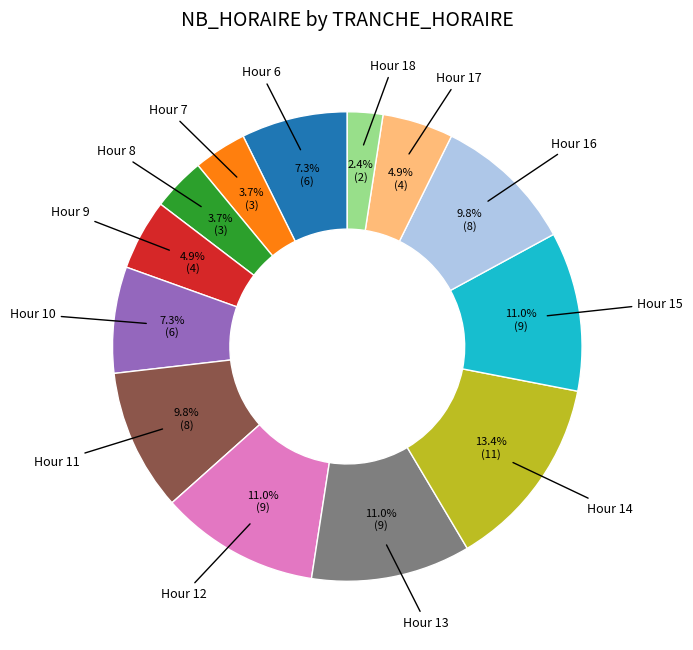

Does any single category account for the majority?

No